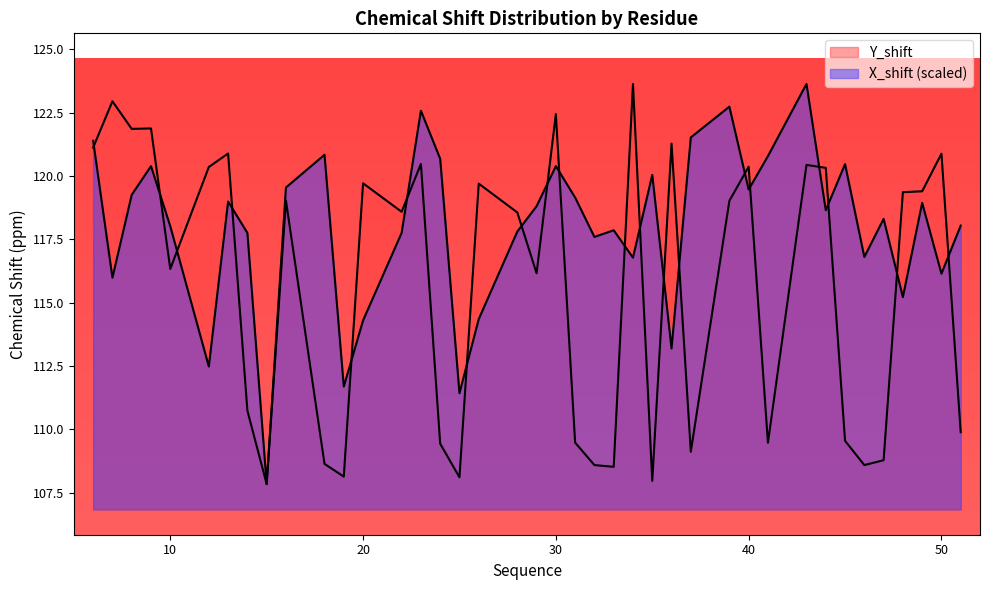

Reading left to right, extract all data points from this chart.

Y_shift: 6=121.1	7=123.0	8=121.9	9=121.9	10=116.3	12=120.4	13=120.9	14=110.7	15=107.8	16=119.0	18=108.6	19=108.1	20=119.7	22=118.6	23=120.5	24=109.4	25=108.1	26=119.7	28=118.6	29=116.2	30=122.4	31=109.5	32=108.6	33=108.5	34=123.6	35=108.0	36=121.3	37=109.1	39=119.0	40=120.4	41=109.5	43=120.4	44=120.3	45=109.5	46=108.6	47=108.8	48=119.4	49=119.4	50=120.9	51=109.9
X_shift: 6=121.4	7=116.0	8=119.3	9=120.4	10=118.0	12=112.5	13=119.0	14=117.8	15=107.8	16=119.5	18=120.8	19=111.7	20=114.3	22=117.8	23=122.6	24=120.7	25=111.4	26=114.3	28=117.8	29=118.8	30=120.4	31=119.2	32=117.6	33=117.9	34=116.8	35=120.0	36=113.2	37=121.5	39=122.7	40=119.5	41=120.8	43=123.6	44=118.6	45=120.5	46=116.8	47=118.3	48=115.2	49=118.9	50=116.1	51=118.0